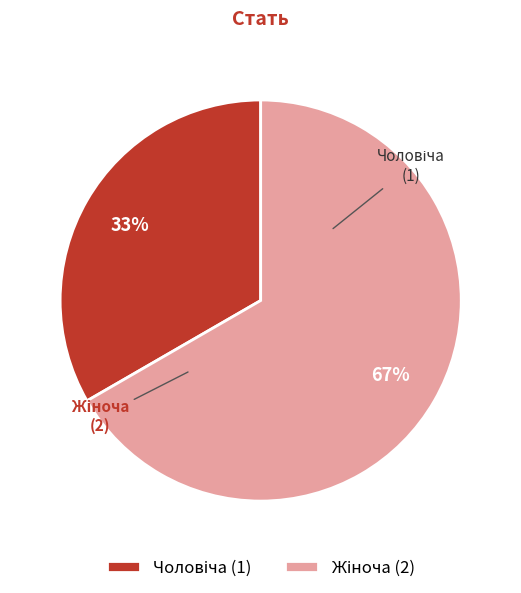

Is there a majority slice in this chart?

Yes